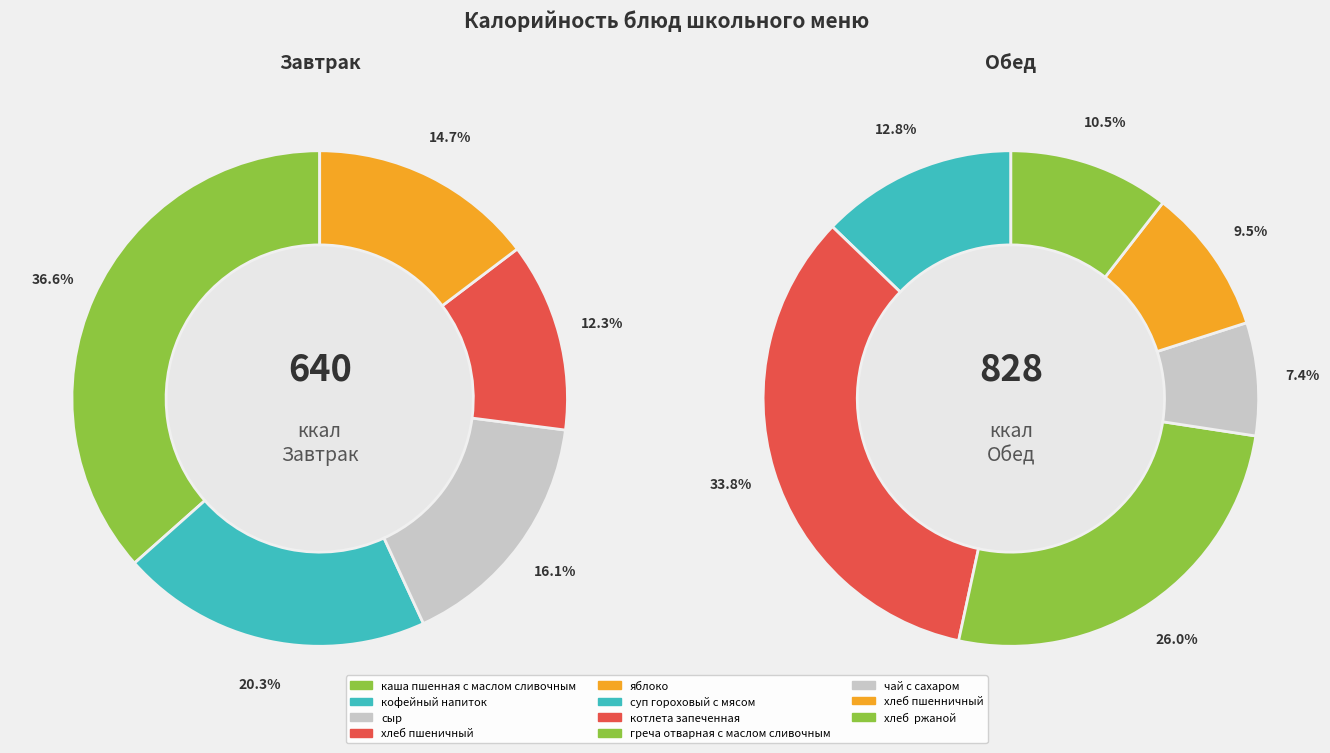

Count the number of slices in the pie.

11